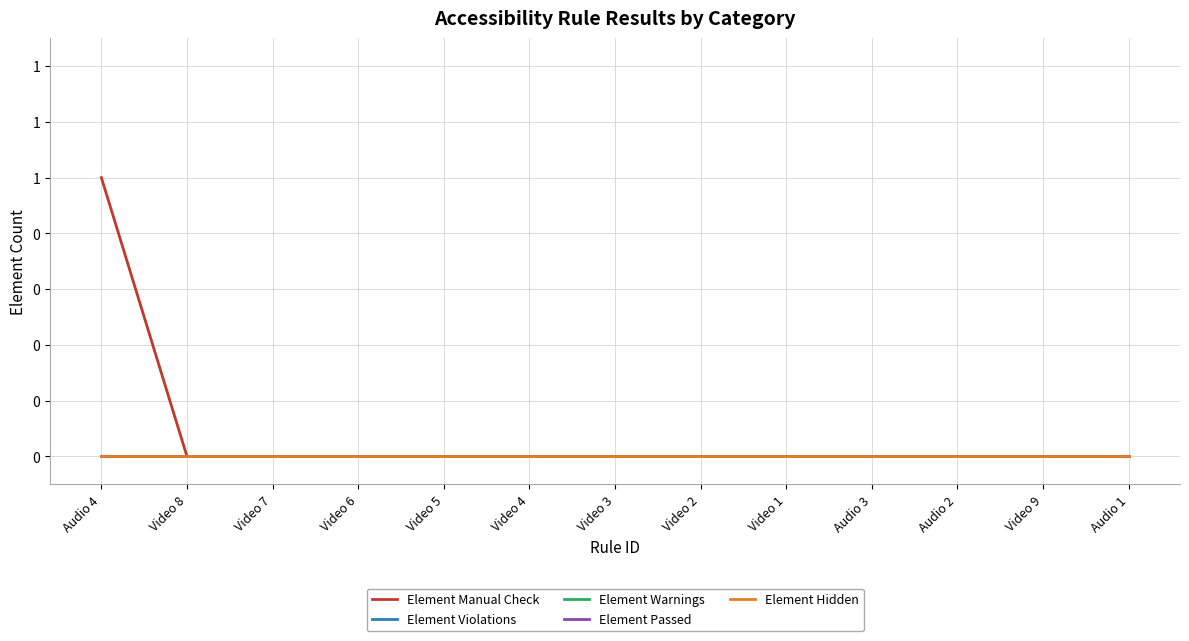

At Video 9, list the series in order from smallest to largest.

Element Manual Check, Element Violations, Element Warnings, Element Passed, Element Hidden